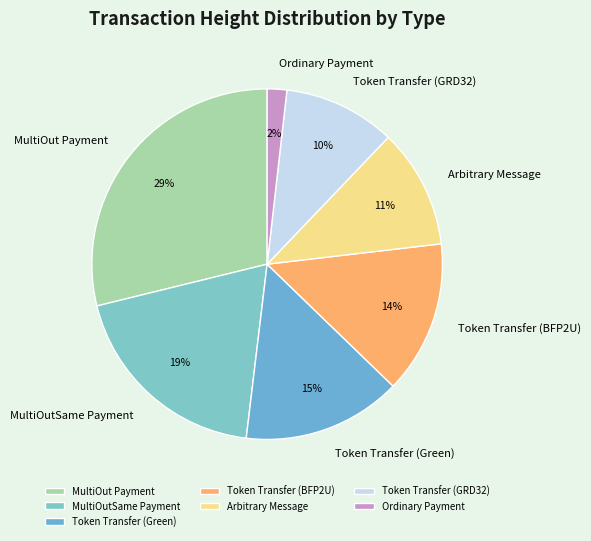

Do MultiOut Payment and Token Transfer (Green) together represent more than half of the pie?

No